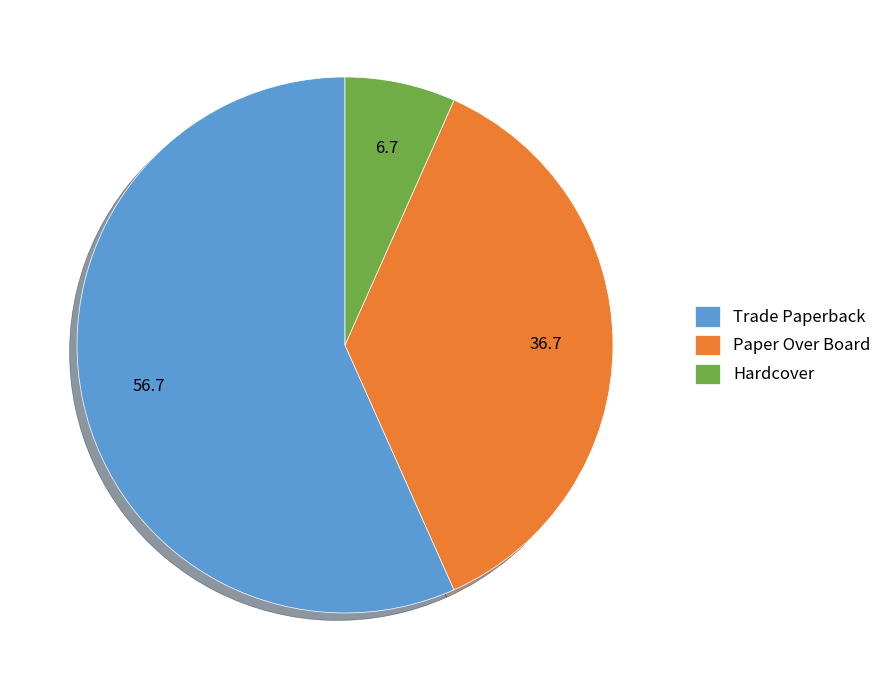

Between Paper Over Board and Trade Paperback, which is larger?

Trade Paperback